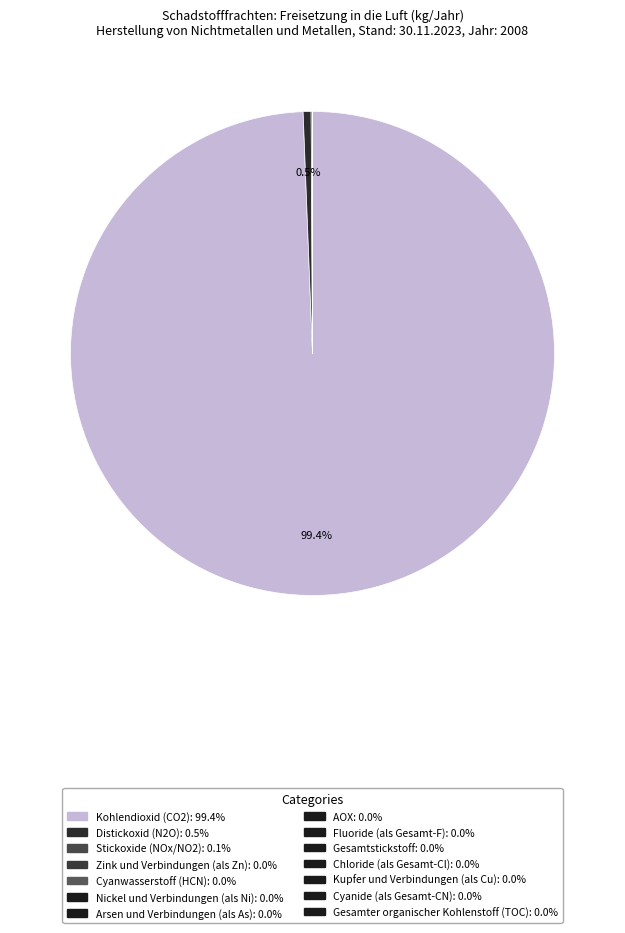

What is the smallest slice in the pie chart?

Arsen und Verbindungen (als As)